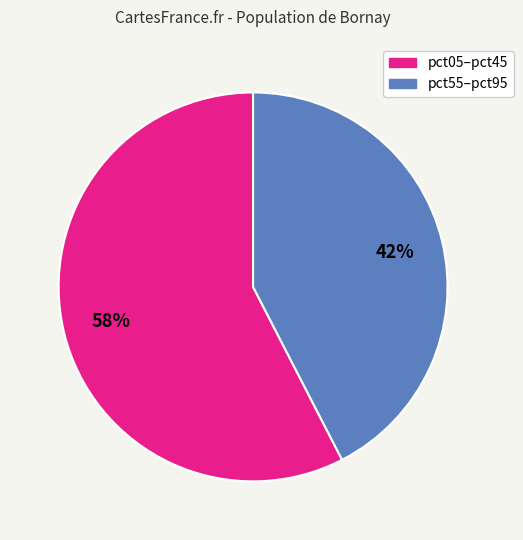

To the nearest percent, what is the average slice percentage?

50%